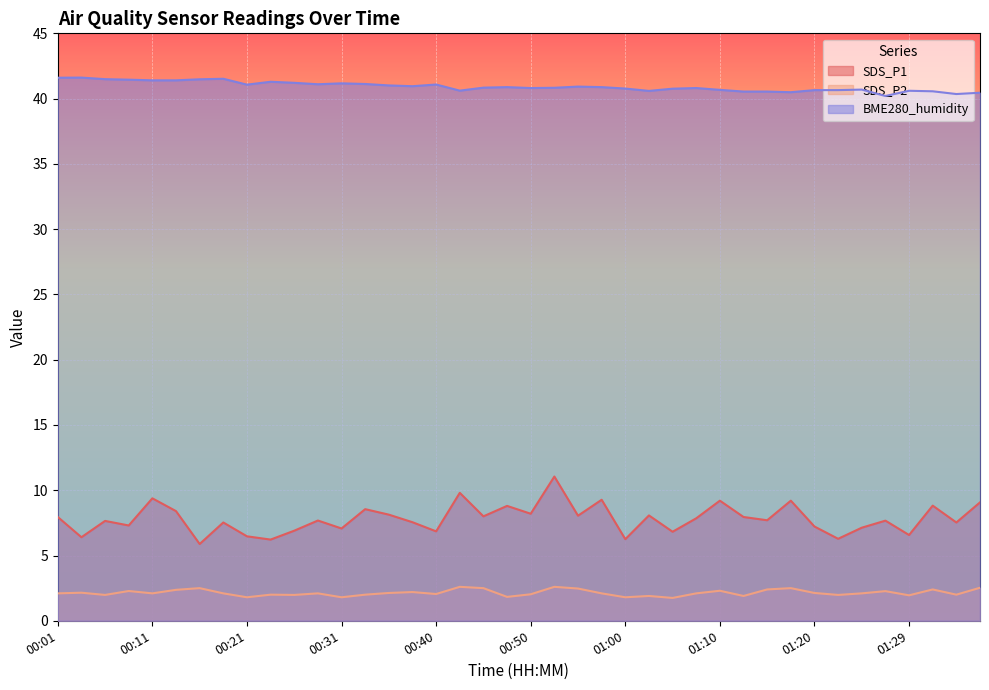

What value does the BME280_humidity series have at 00:06?

41.5